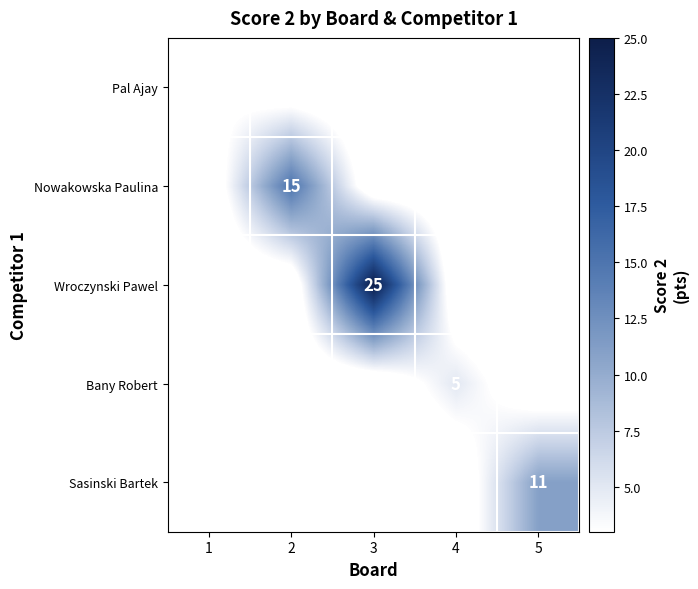

Is it true that Wroczynski Pawel equals 5 at 3?

False